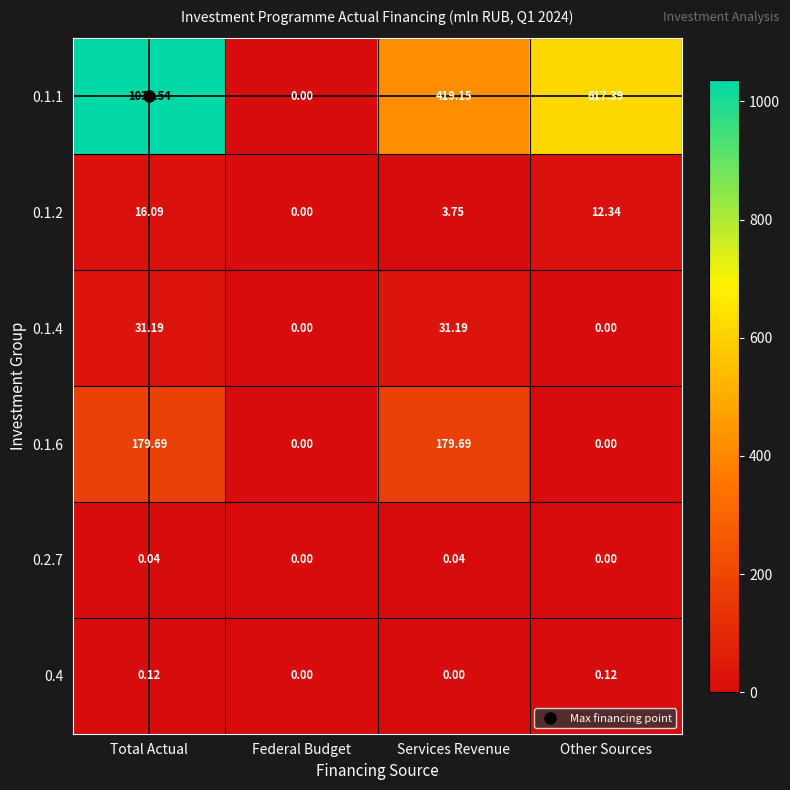

How many data points does each series have?

4